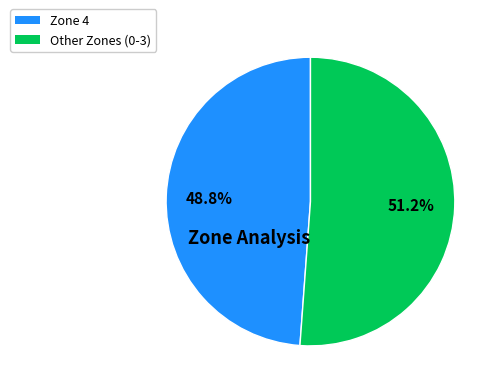

Does any single category account for the majority?

Yes